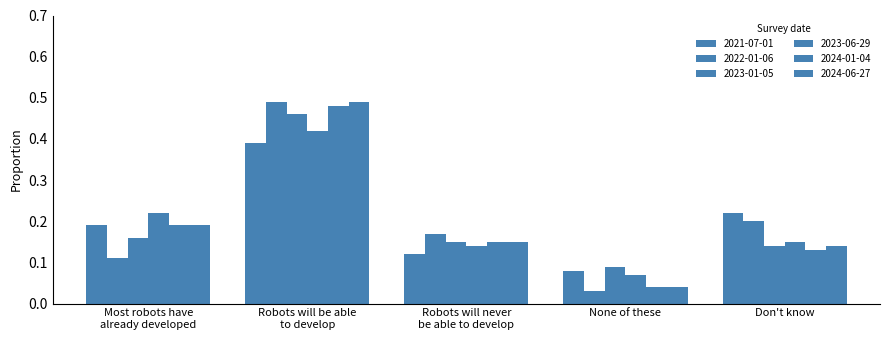

Does the chart contain stacked bars?

No